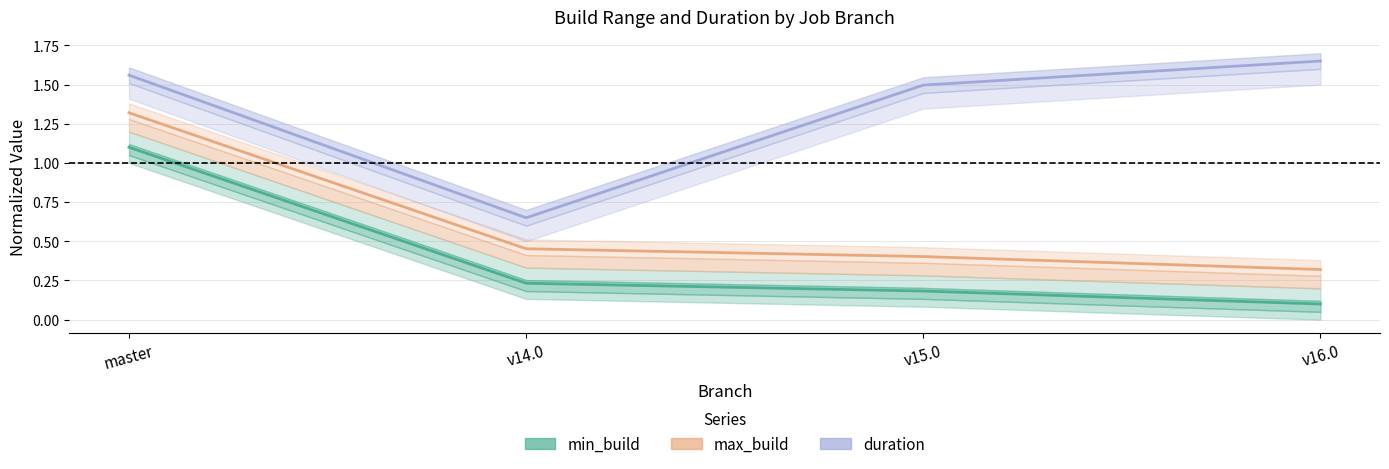

What is the maximum value for max_build?

1.3